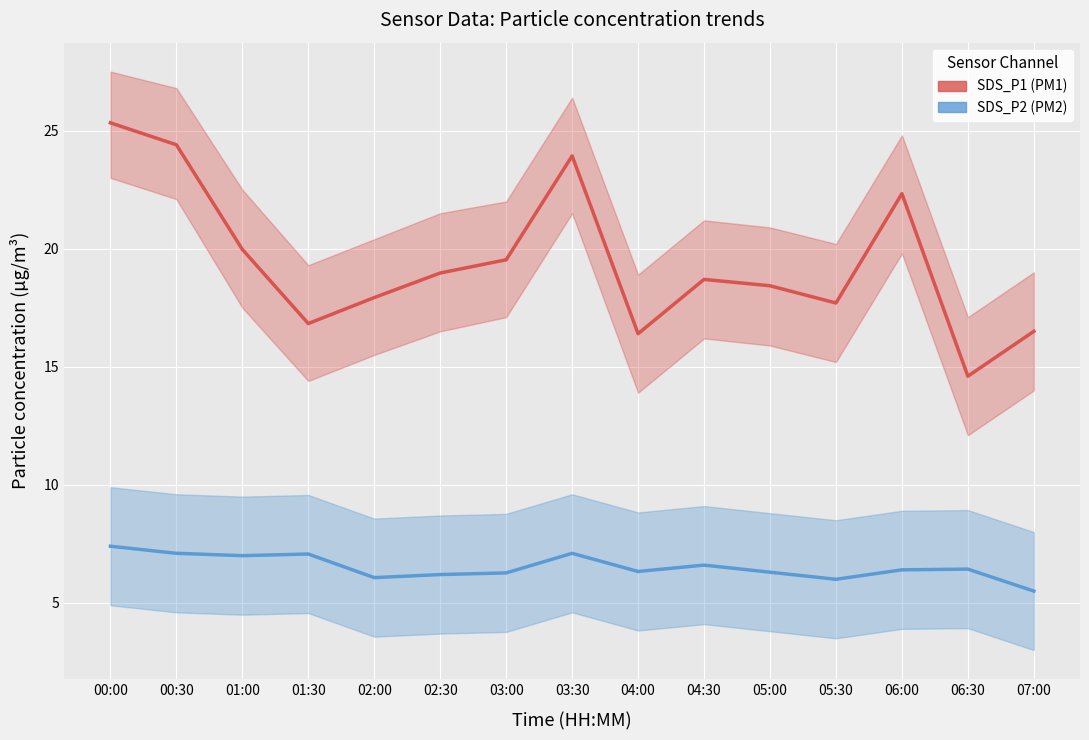

At which category does SDS_P1 reach its first local valley?

01:30